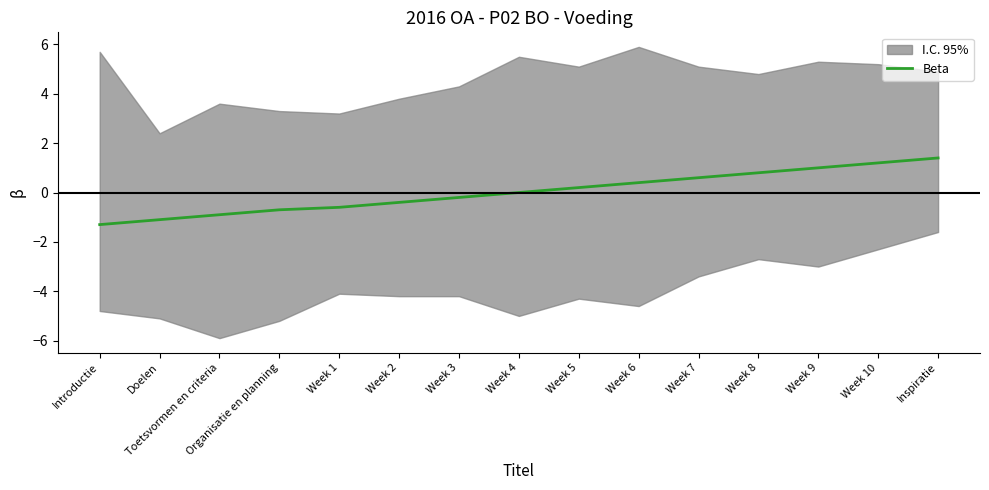

Between Week 2 and Inspiratie, which is larger?

Inspiratie